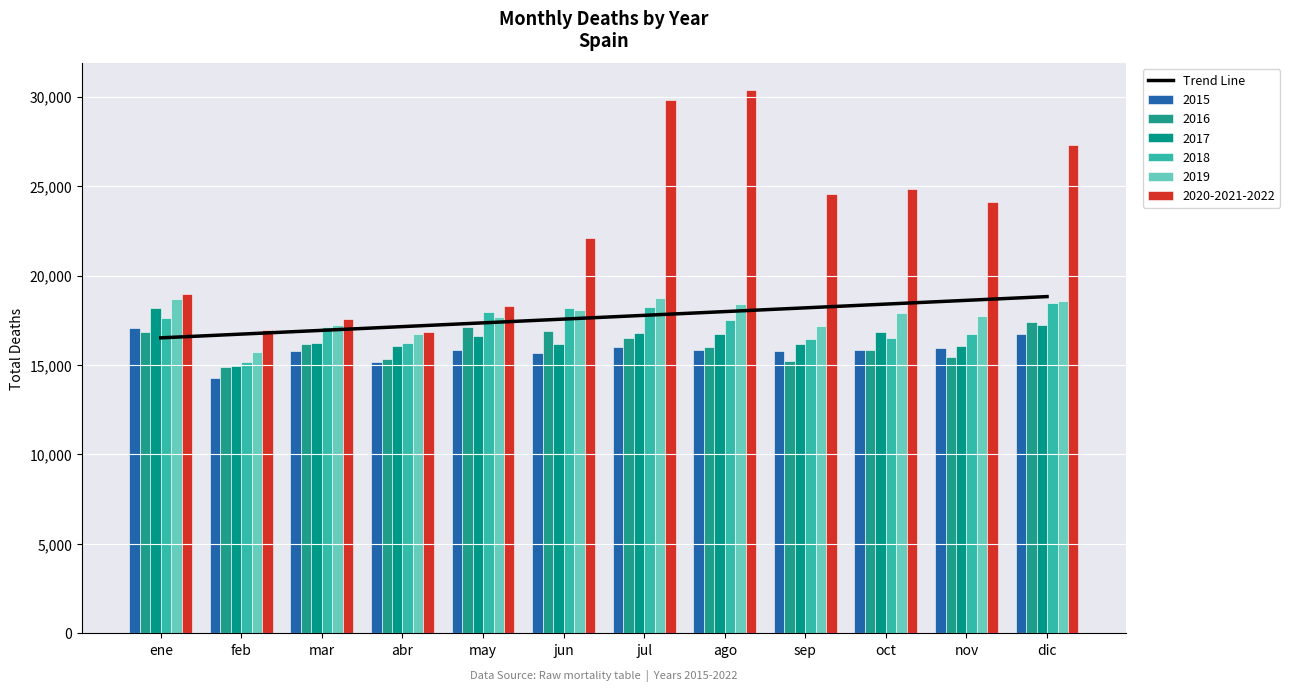

At which category does the chart reach its peak across all series?

dic